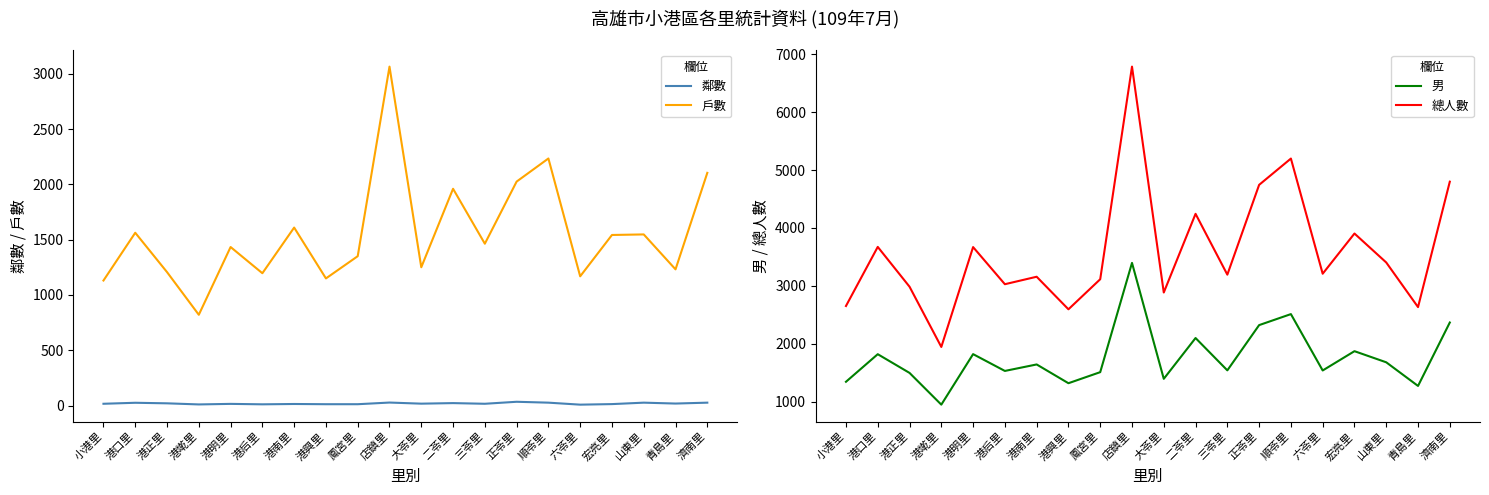

Which category has the lowest value across all series?

六苓里